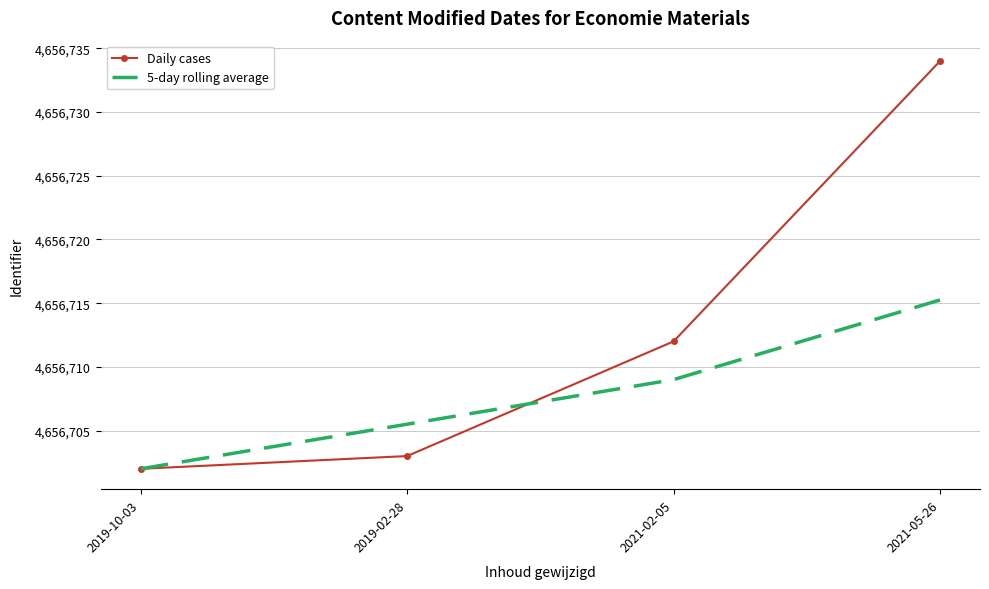

Which label corresponds to the largest value in the chart?

2021-05-26